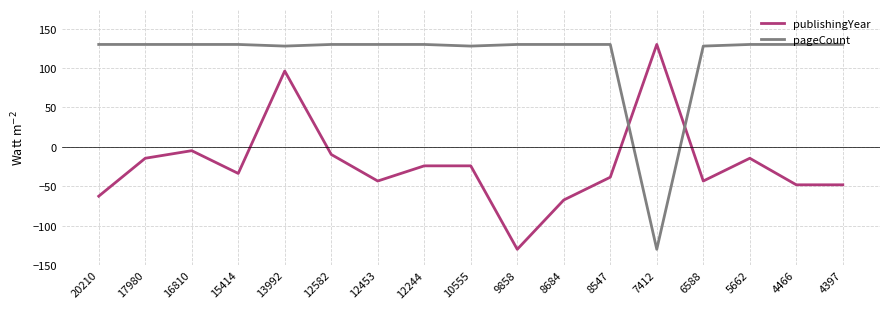

Is this an area chart (filled region under the line)?

No